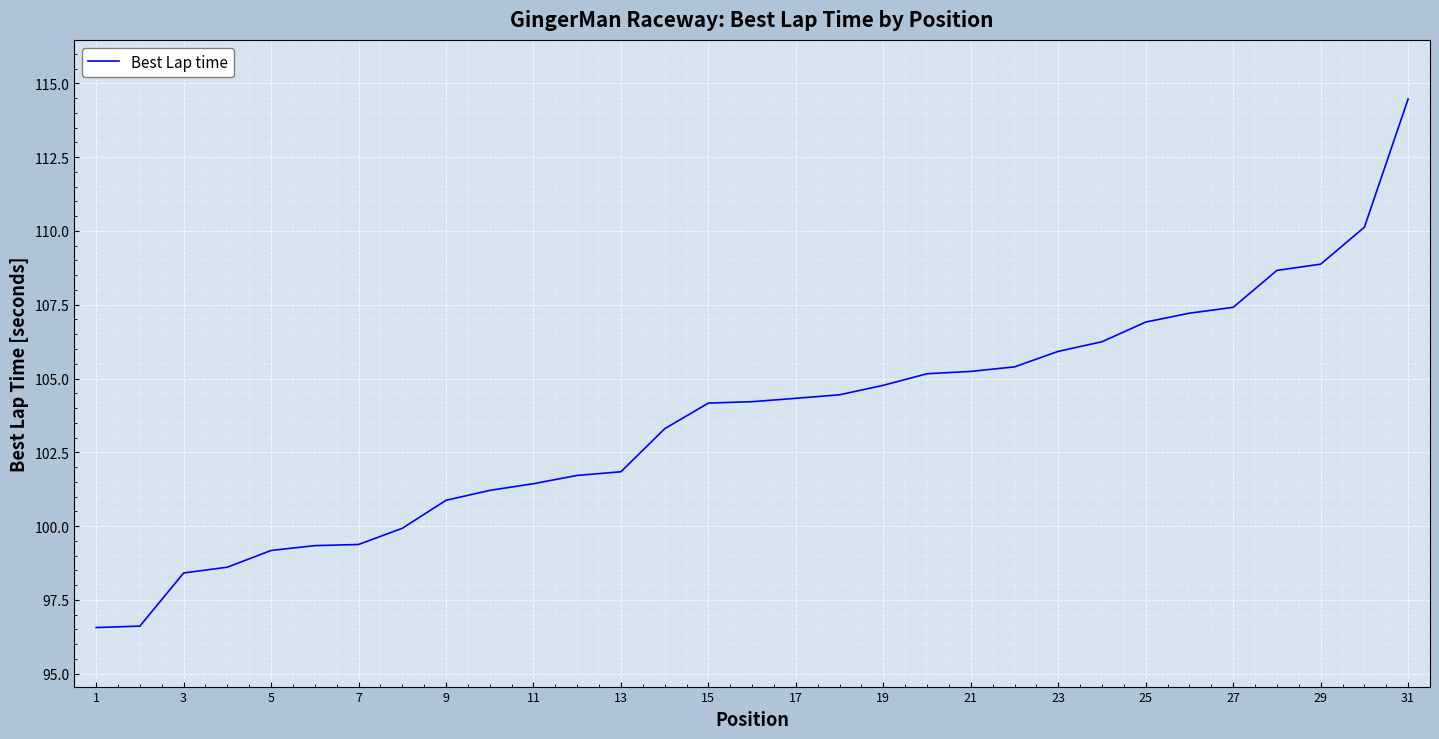

What is the maximum value shown in the chart?

114.5